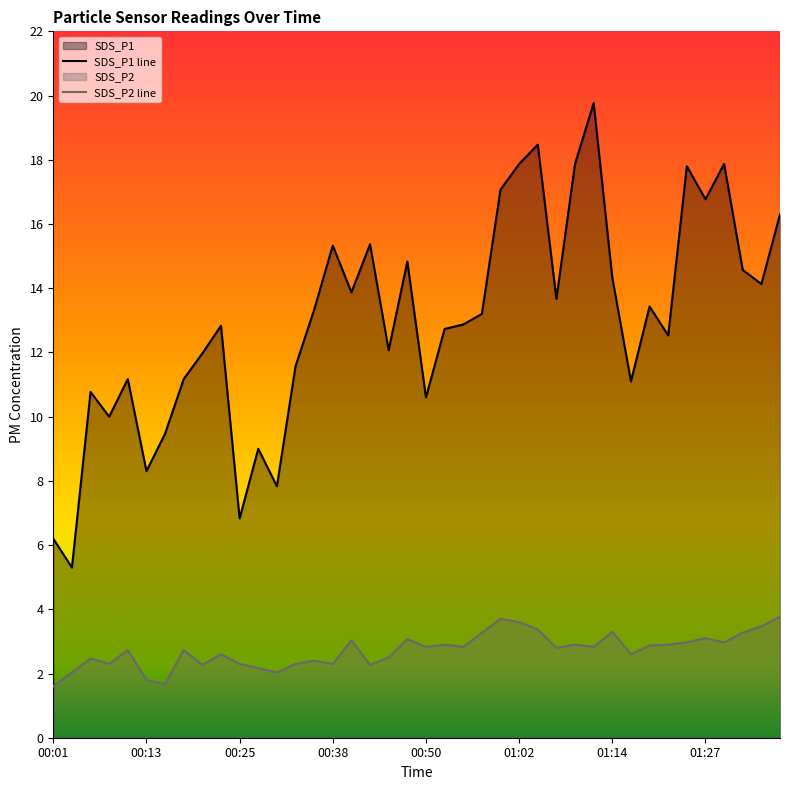

What is the difference between the highest and lowest values at 01:27?

13.7